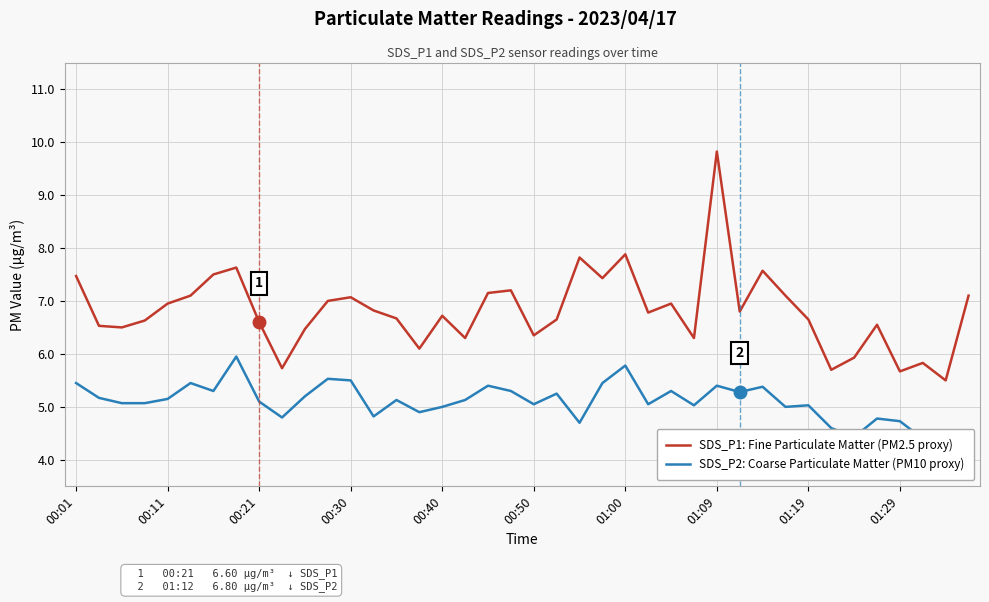

Is it true that SDS_P1: Fine Particulate Matter (PM2.5 proxy) equals 5.7 at 01:29?

True